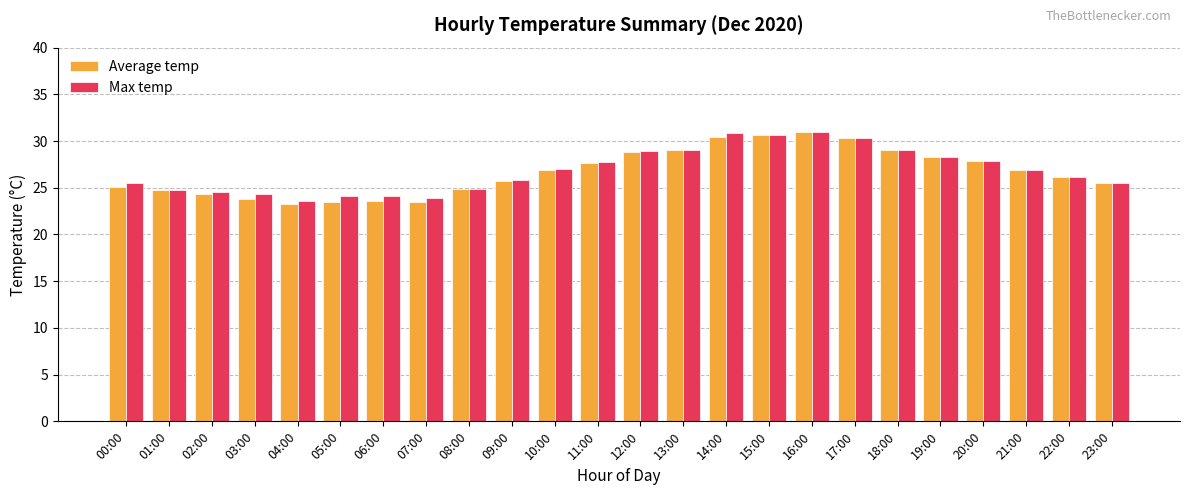

What is the label of the 14th bar from the right?

10:00